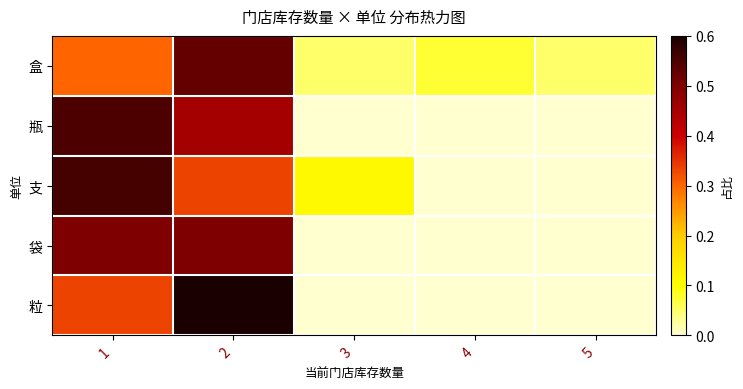

How many distinct data groups are displayed?

5